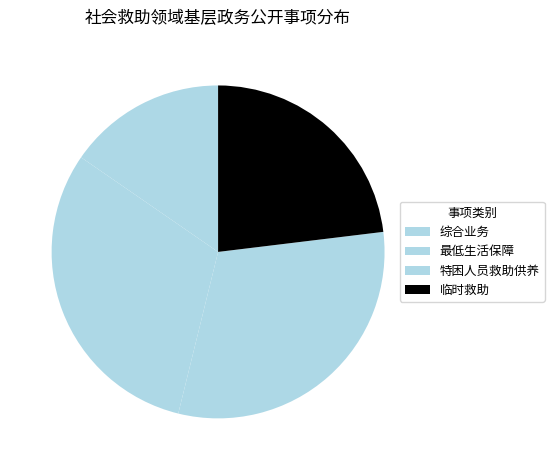

Combined, what portion of the pie is 临时救助 and 最低生活保障?

53.8%